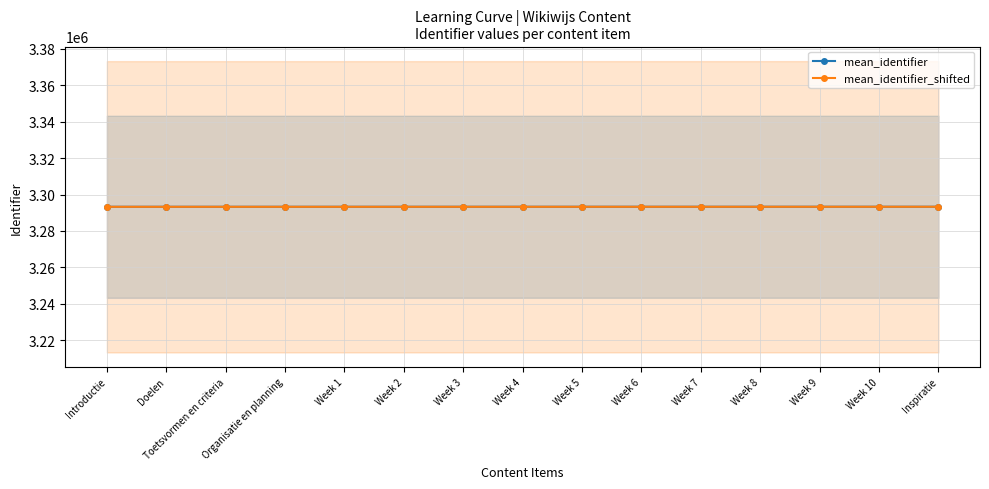

What is the average value of the mean_identifier_shifted series?

3293277